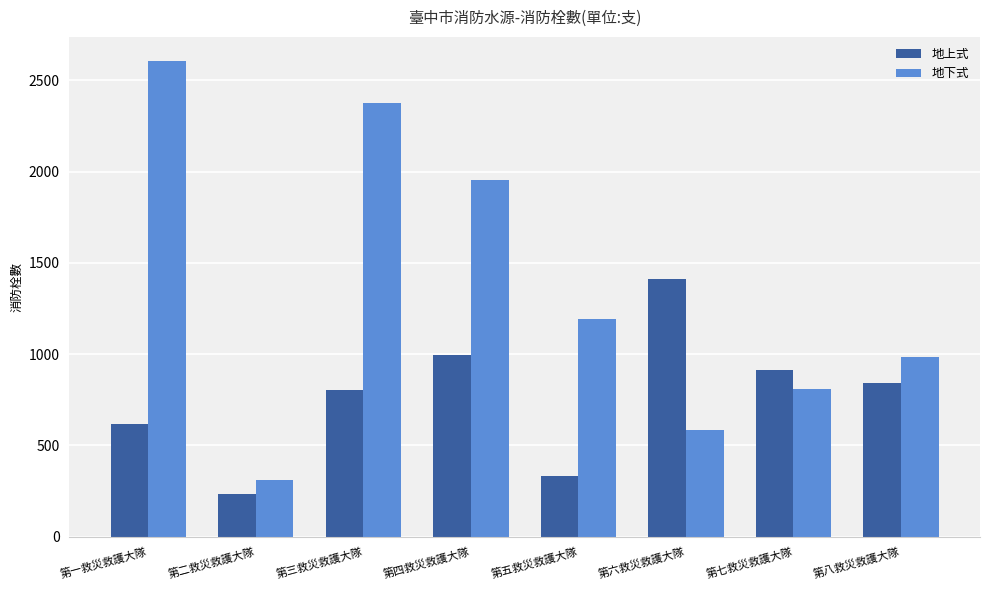

What is the difference between the highest and lowest values at 第四救災救護大隊?

962